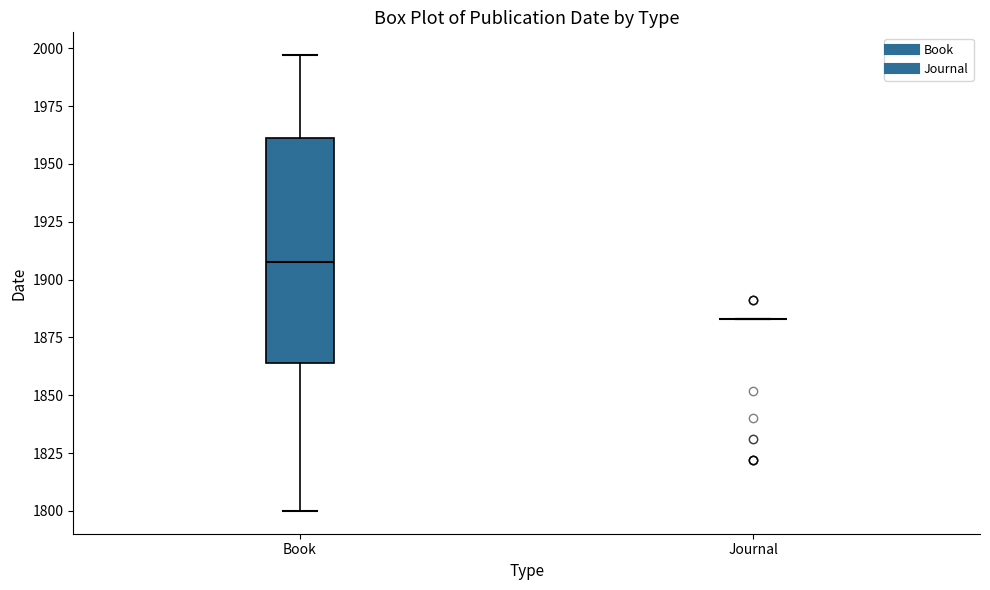

Reading left to right, transcribe this box plot: for each box, give where its median line is, the range the box spans, and where its two whiskers end, as read against the y-axis. The values are not printed on the chart, so give them approximately, as read against the axis.

Book: median 1910, box 1865 to 1960, whiskers 1800 to 1995
Journal: box collapsed to a line at 1885, whiskers 1885 to 1885